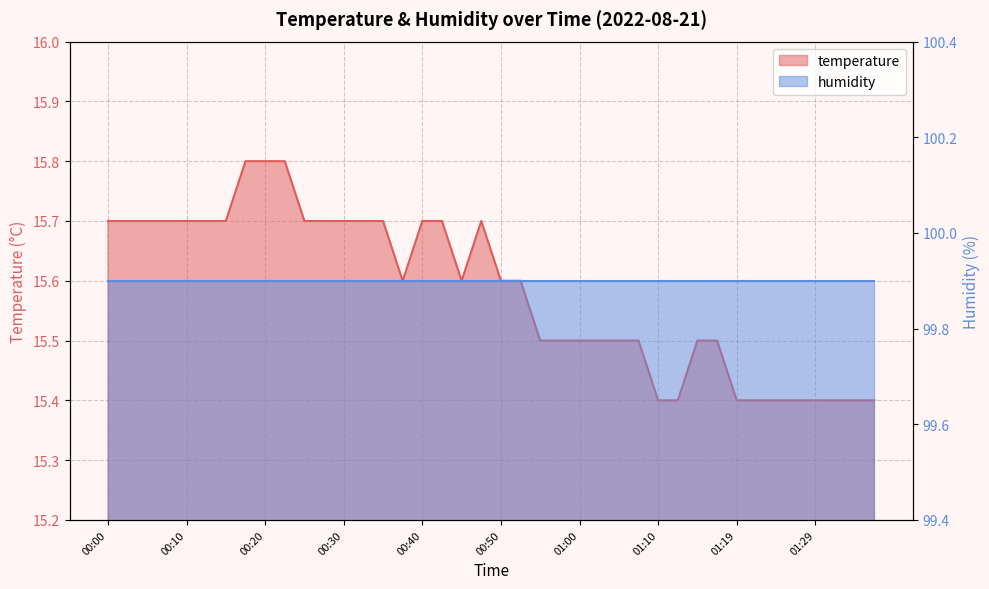

True or false: the data shows 22.4 at 00:45.

False